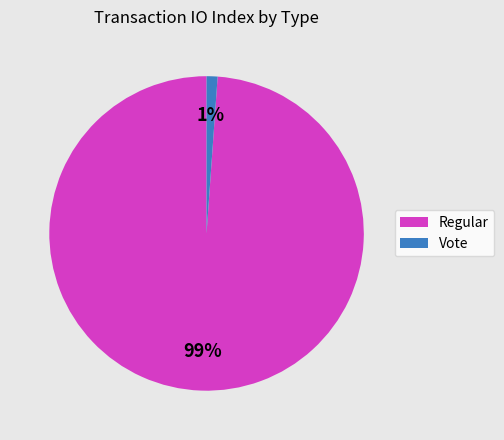

Is Vote the majority of the pie?

No